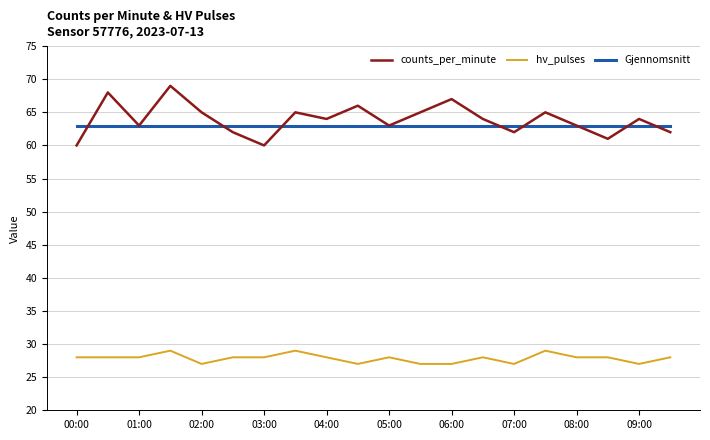

What is the minimum value for Gjennomsnitt?

63